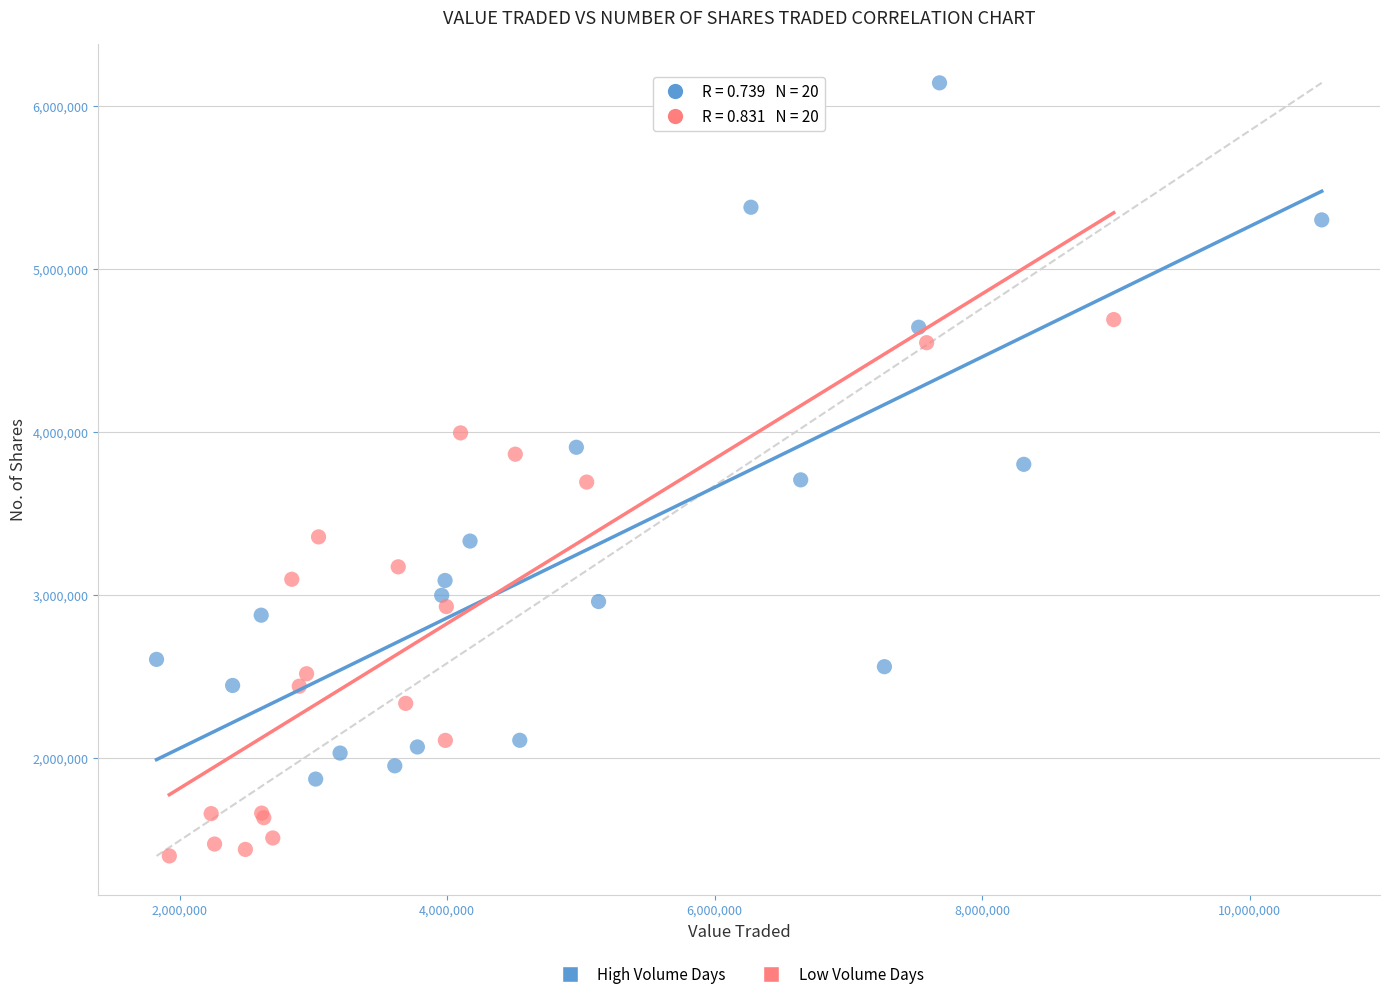

Which series reaches the minimum Y coordinate?

Low Volume Days